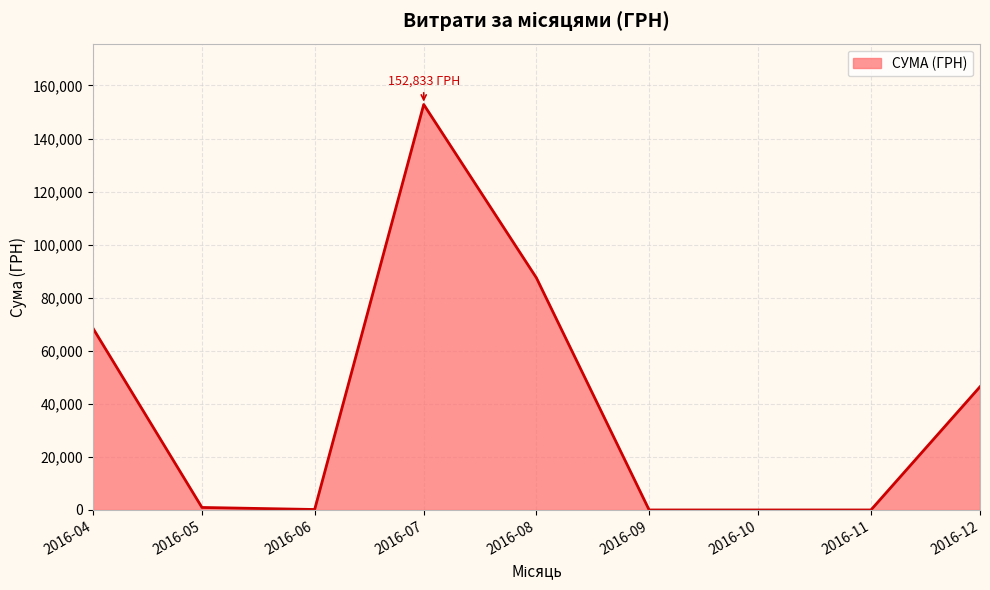

True or false: there are more than 0 points higher than both neighbors.

True